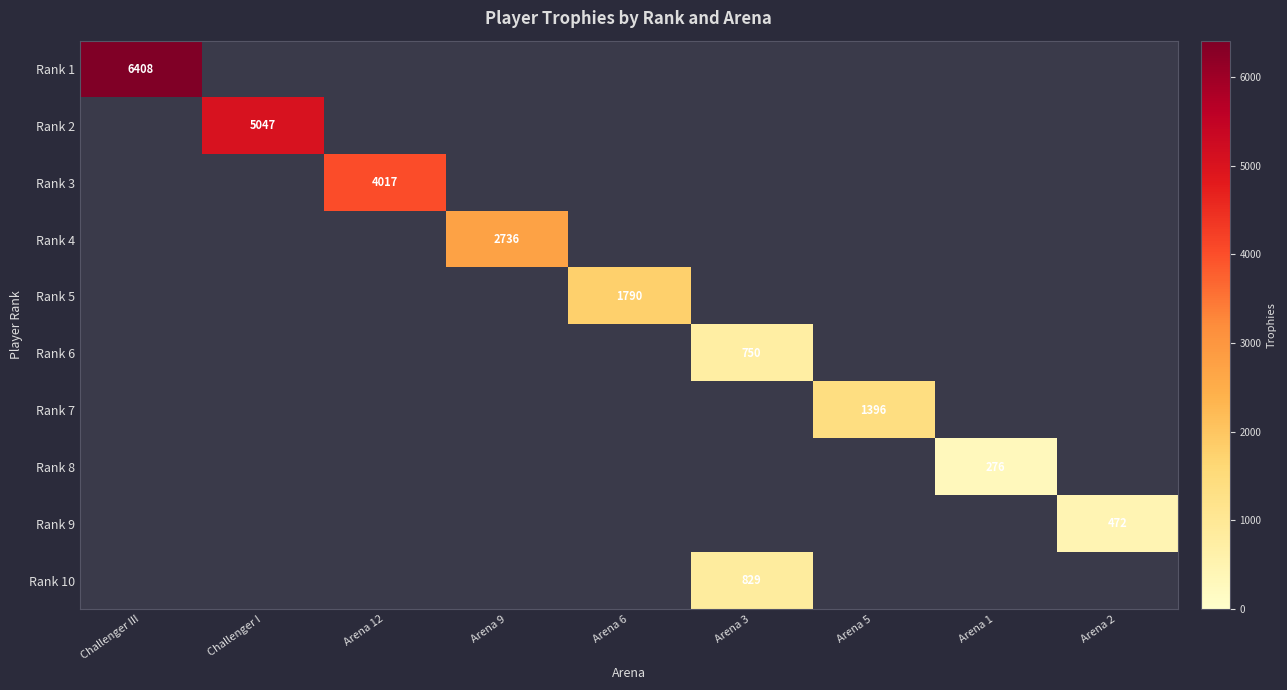

The Rank 8 series shows 276 at Arena 1. True or false?

True